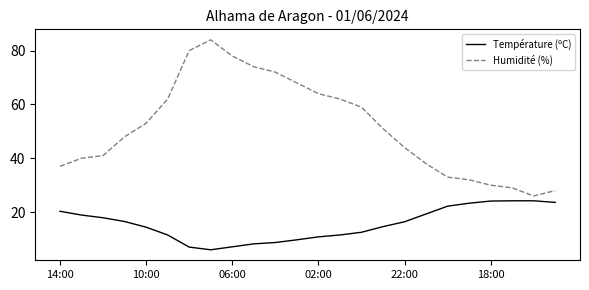

How many lines are shown in the chart?

2